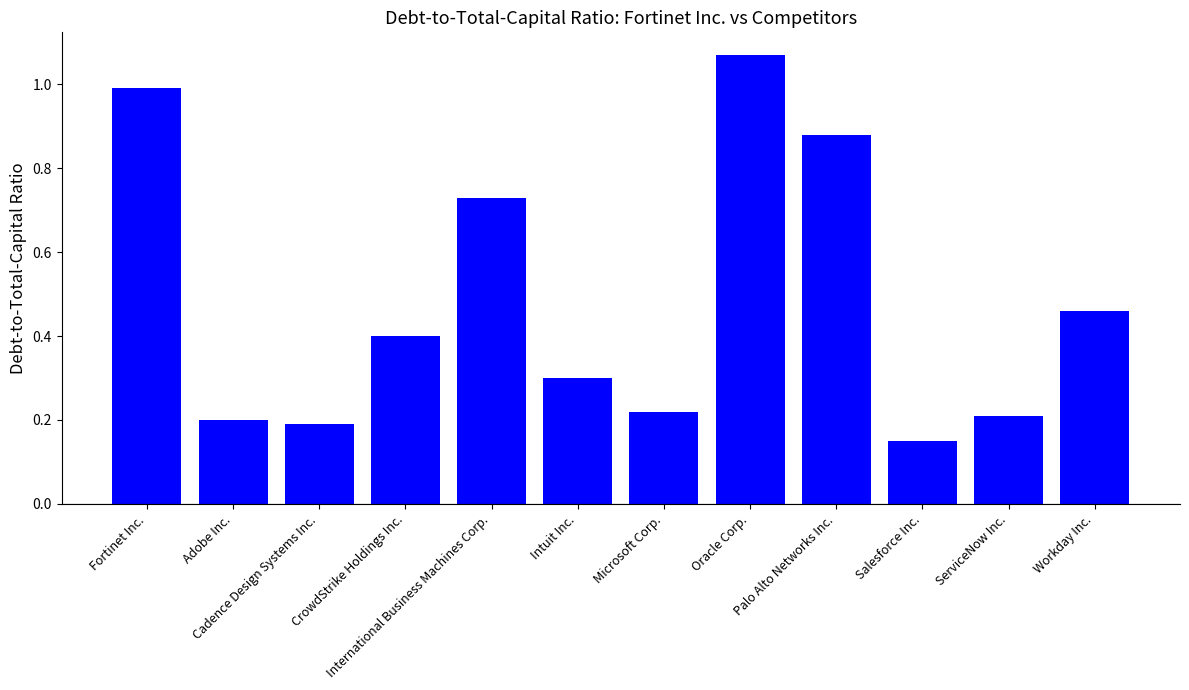

What is the difference between the second highest and minimum values?

0.8